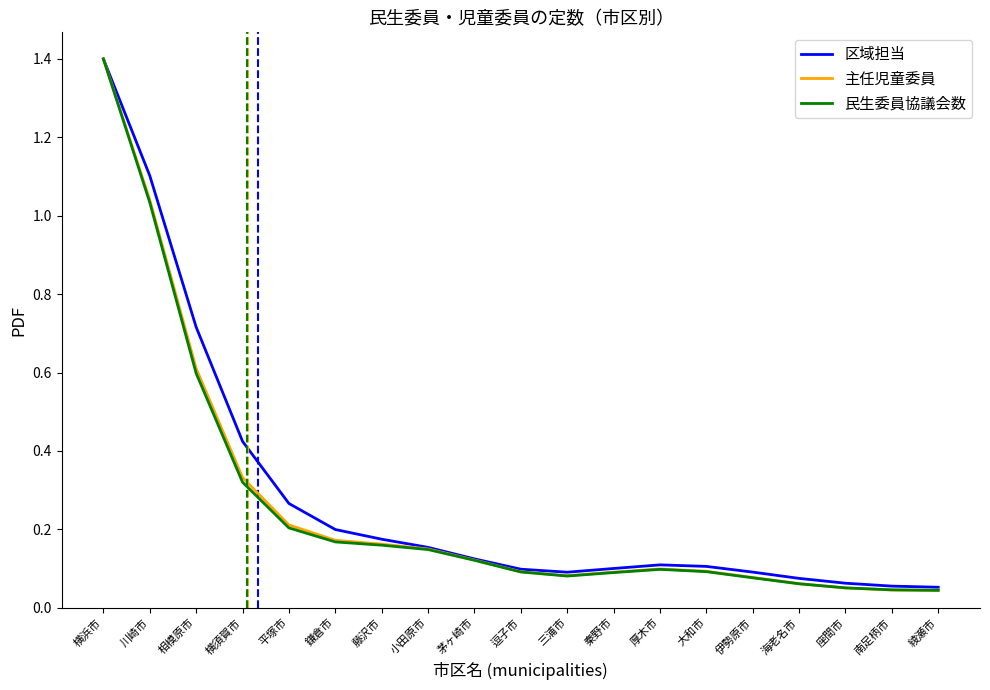

Is the value of 民生委員協議会数 at 平塚市 greater than the value of 主任児童委員 at 川崎市?

No